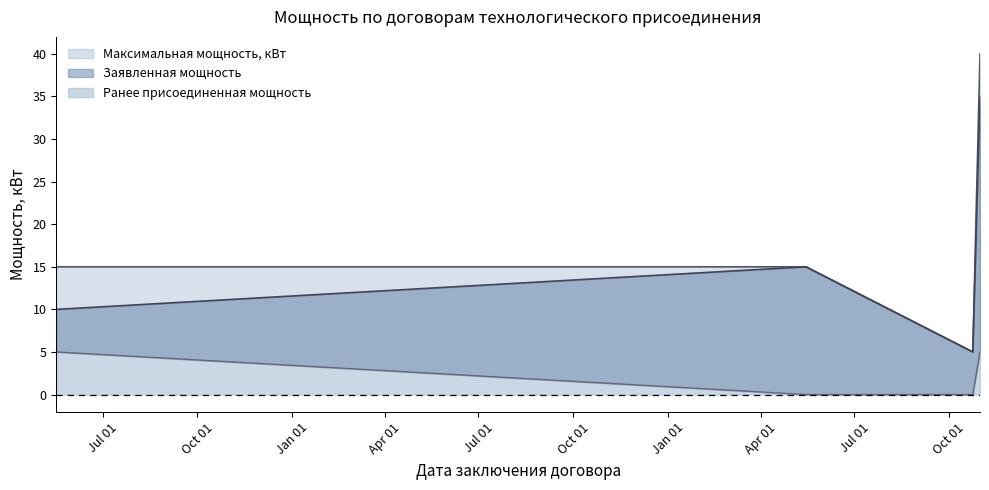

How many data points does each series have?

4